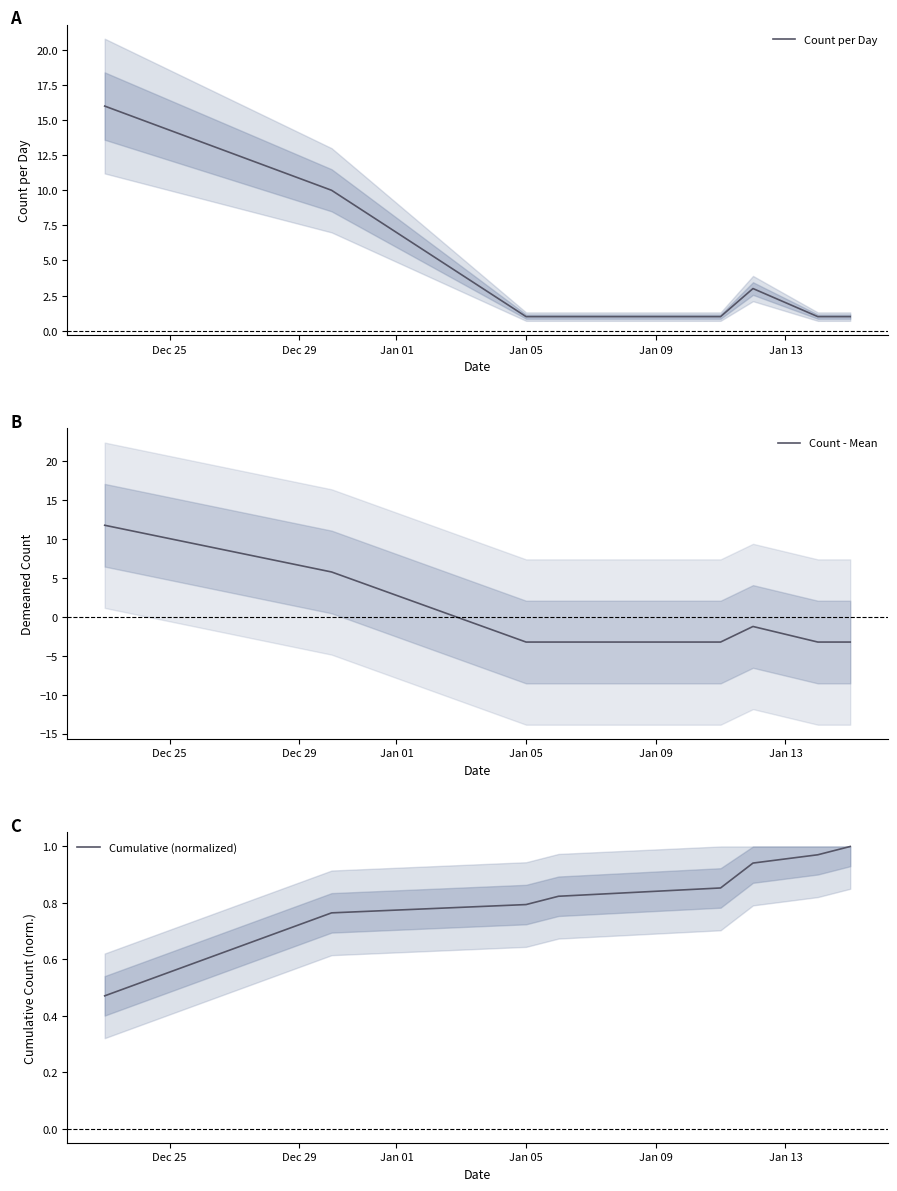

Reading left to right, list all the values displayed in this chart.

Count per Day: 16.0	10.0	1.0	1.0	1.0	3.0	1.0	1.0
Count - Mean: 11.8	5.8	-3.2	-3.2	-3.2	-1.2	-3.2	-3.2
Cumulative (normalized): 0.5	0.8	0.8	0.8	0.9	0.9	1.0	1.0